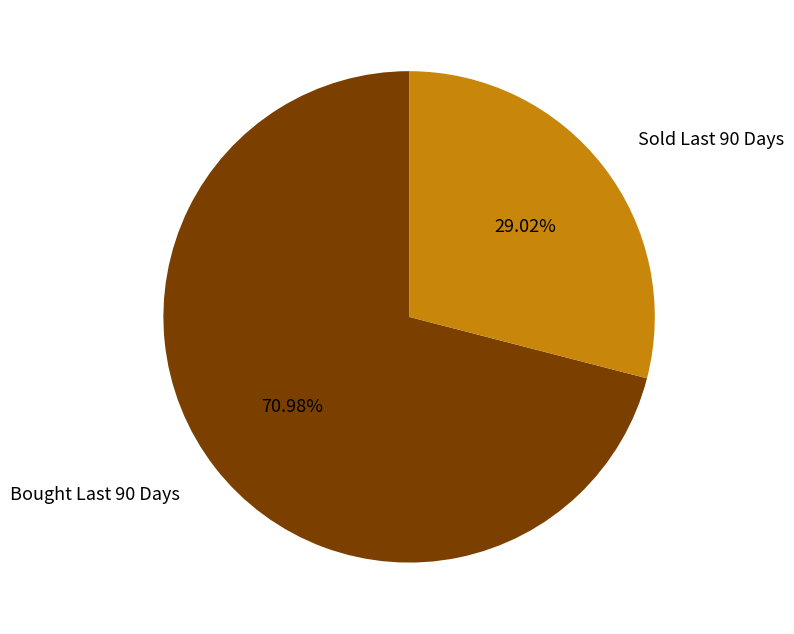

What is the largest slice in the pie chart?

Bought Last 90 Days